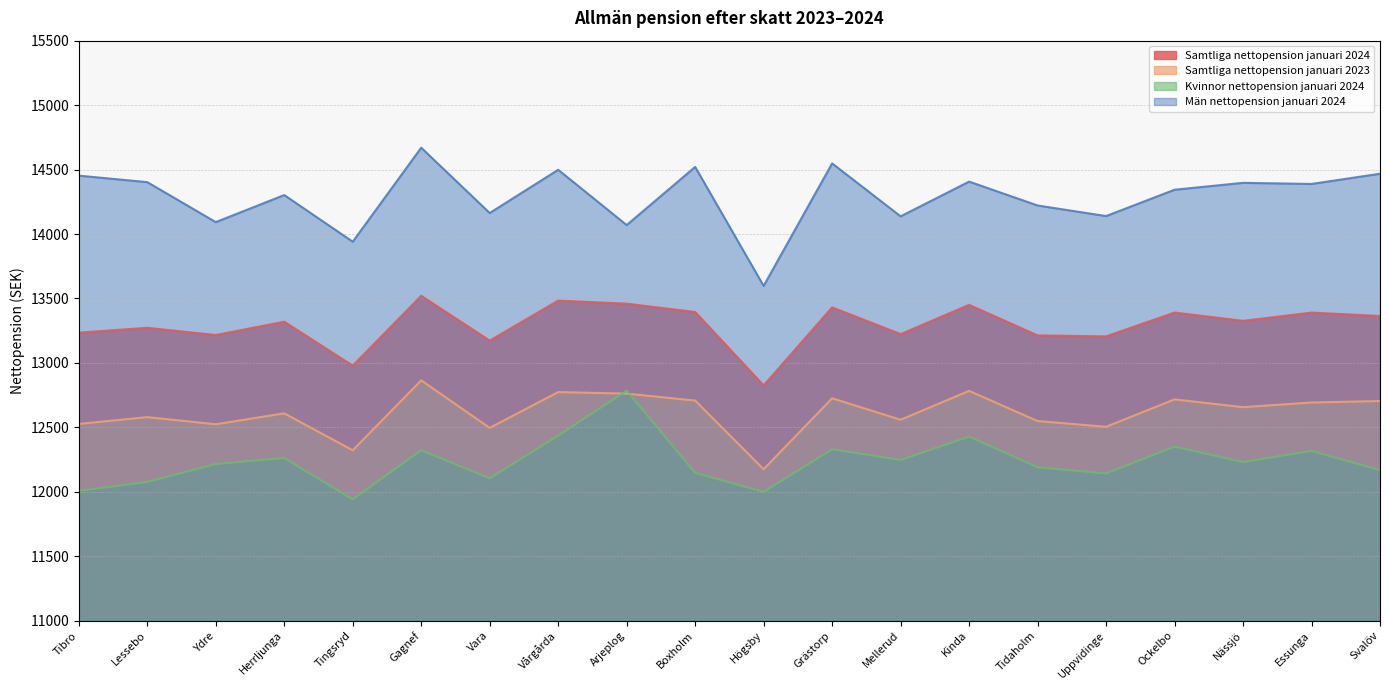

What is the difference between the highest and lowest values at Grästorp?

2217.8